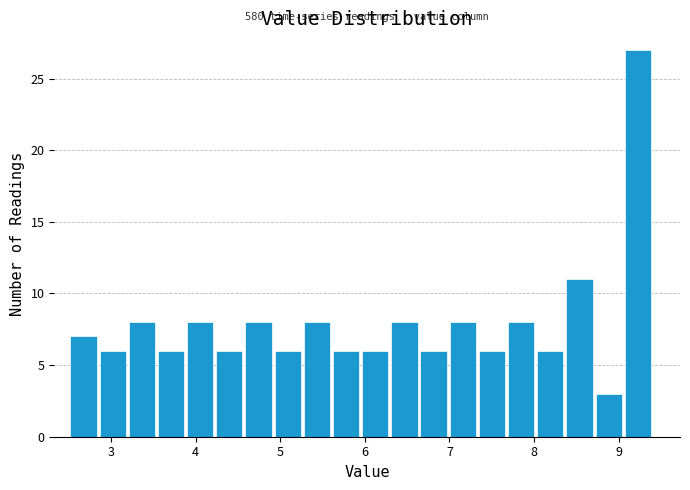

Around what value on the x-axis is the tallest bar? Give the approximate position of its centre, as read against the axis.

9.2